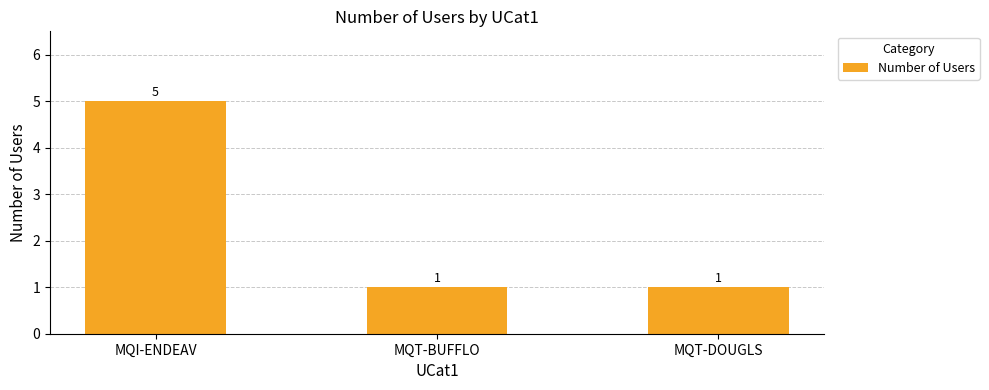

Which label corresponds to the largest value in the chart?

MQI-ENDEAV